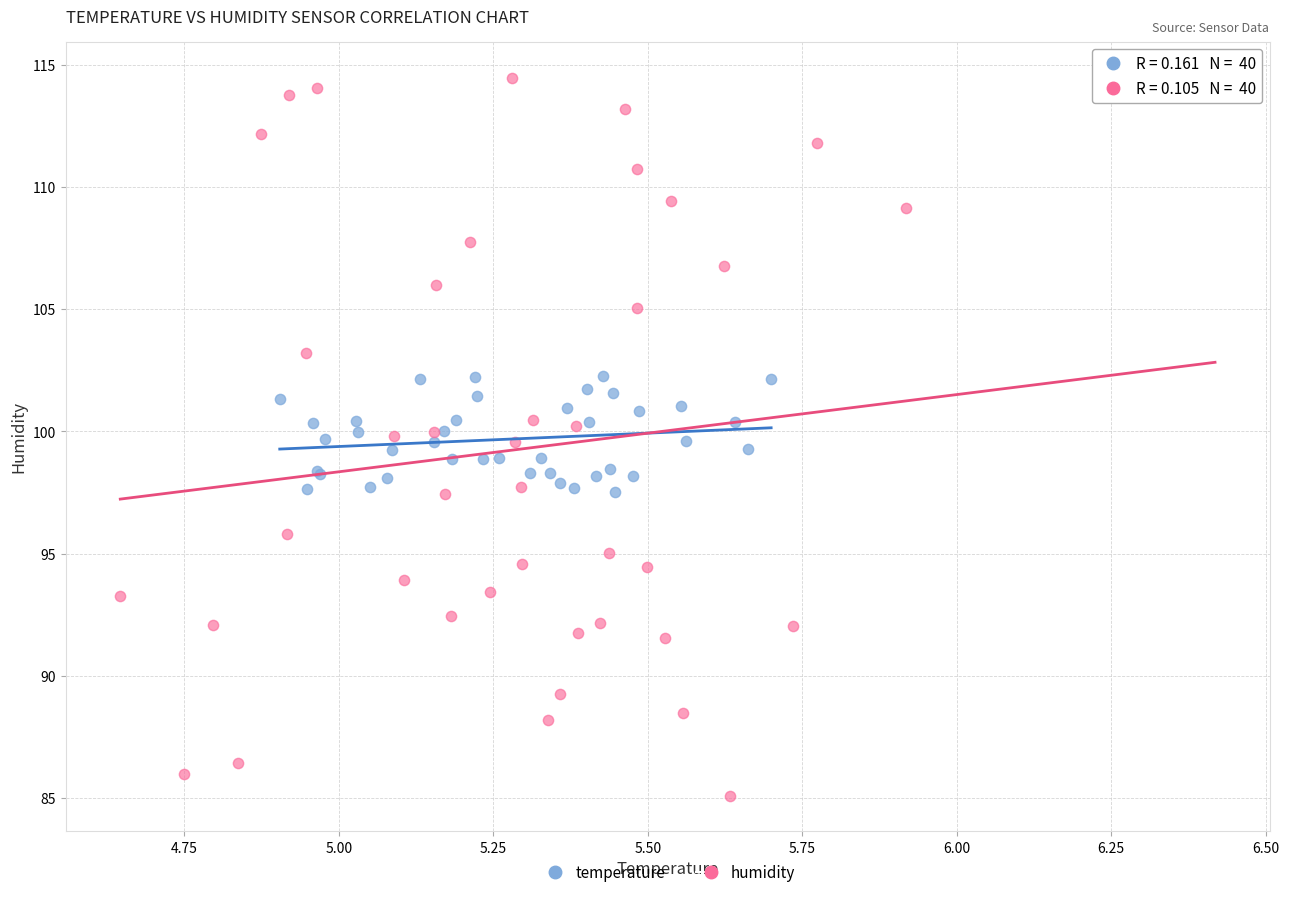

Which series contains the highest Y value?

humidity